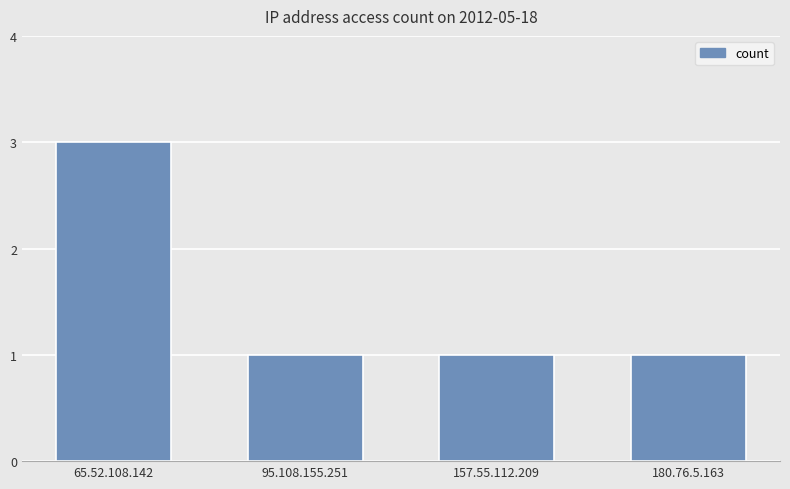

Reading left to right, transcribe all the data shown in this chart.

65.52.108.142=3	95.108.155.251=1	157.55.112.209=1	180.76.5.163=1